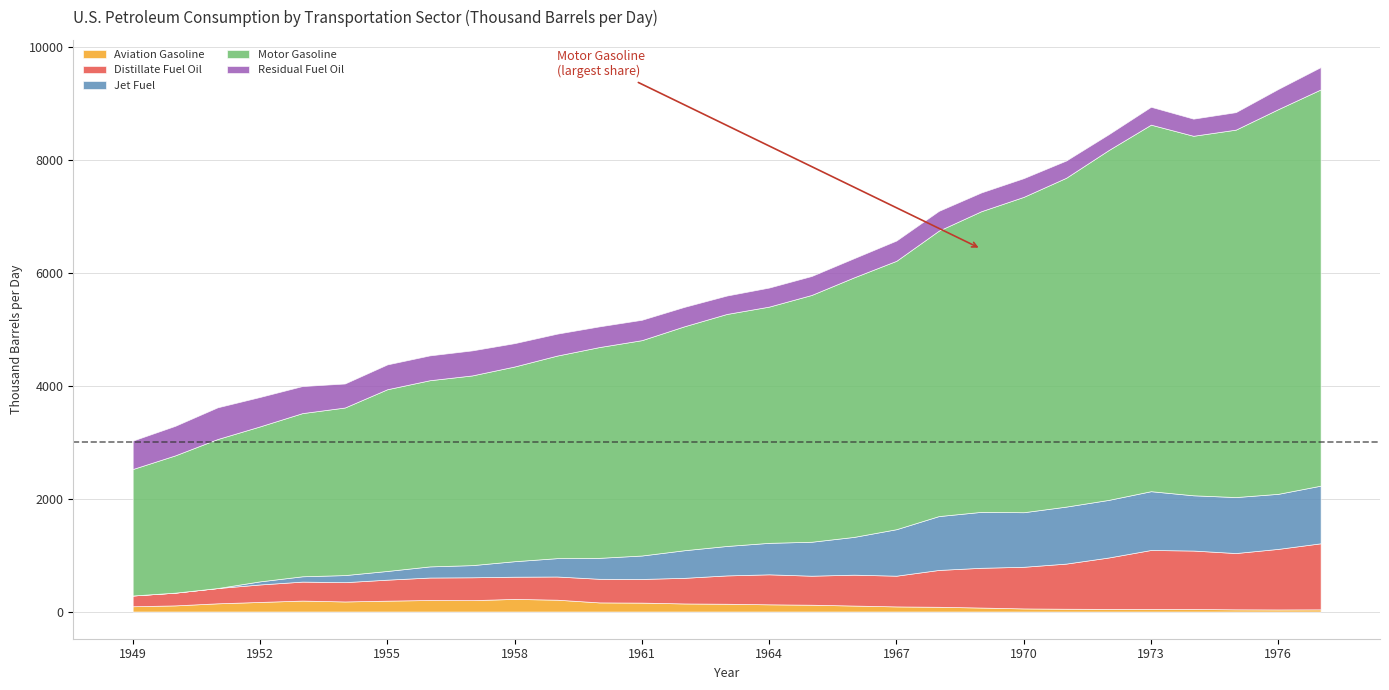

What is the approximate value of Aviation Gasoline at 1965?

120.3